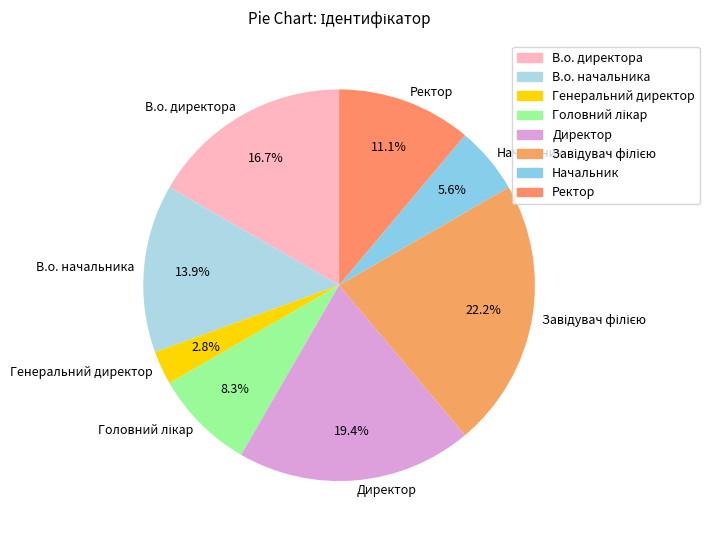

The Начальник slice represents 1% of the pie. True or false?

False